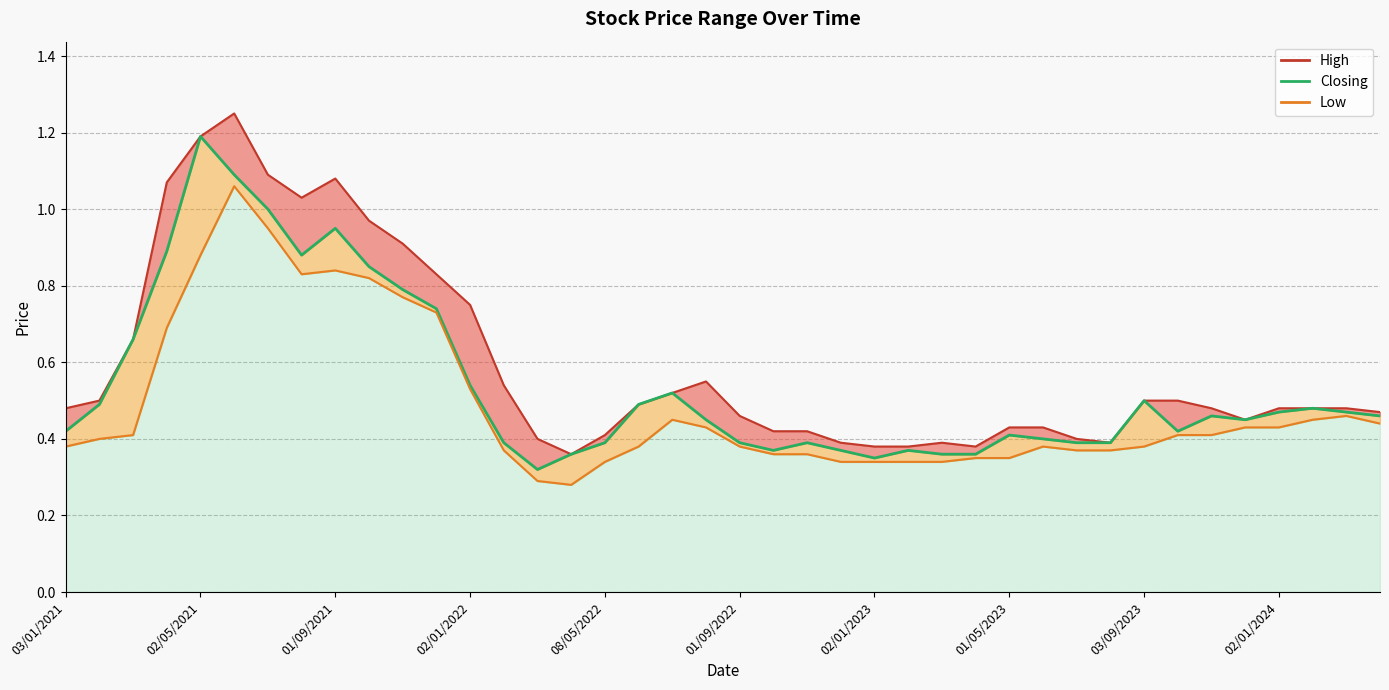

Reading left to right, transcribe all the data shown in this chart.

0.4	0.5	0.7	0.9	1.2	1.1	1.0	0.9	0.9	0.8	0.8	0.7	0.5	0.4	0.3	0.4	0.4	0.5	0.5	0.5	0.4	0.4	0.4	0.4	0.3	0.4	0.4	0.4	0.4	0.4	0.4	0.4	0.5	0.4	0.5	0.5	0.5	0.5	0.5	0.5